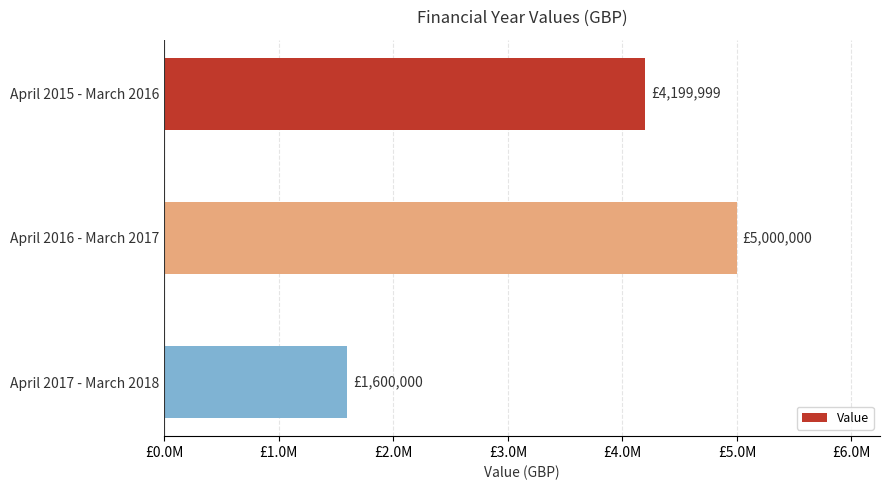

Does the chart contain any negative values?

No